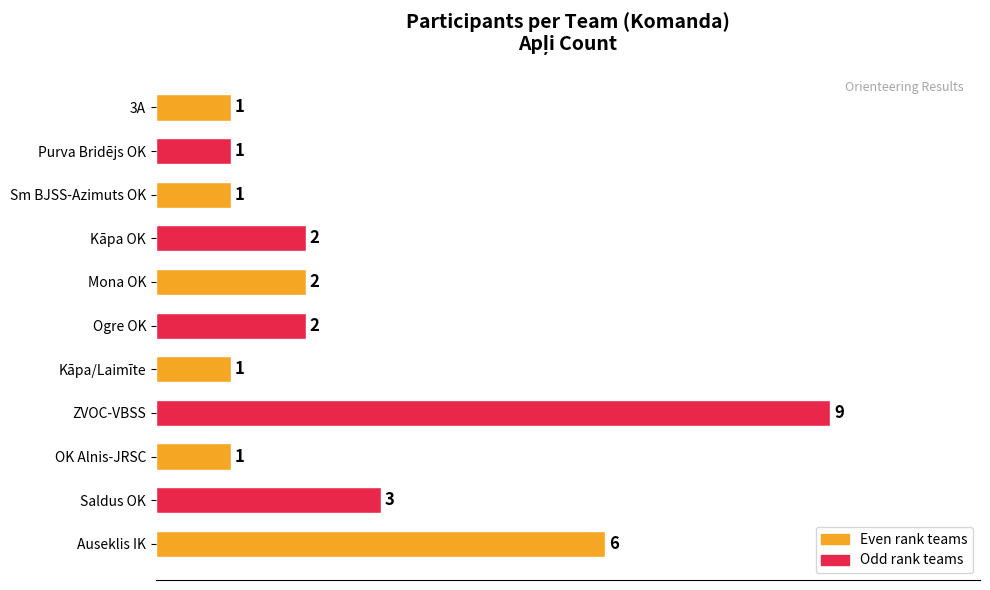

Which label corresponds to the largest value in the chart?

ZVOC-VBSS